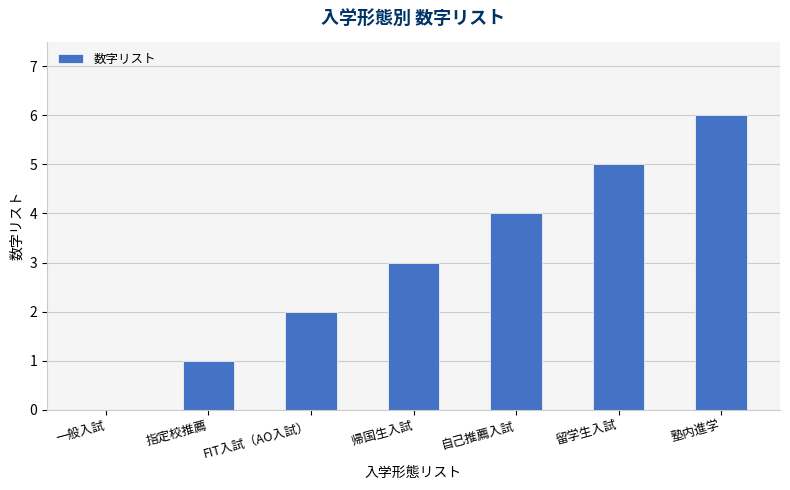

Which has a higher value, 帰国生入試 or 留学生入試?

留学生入試